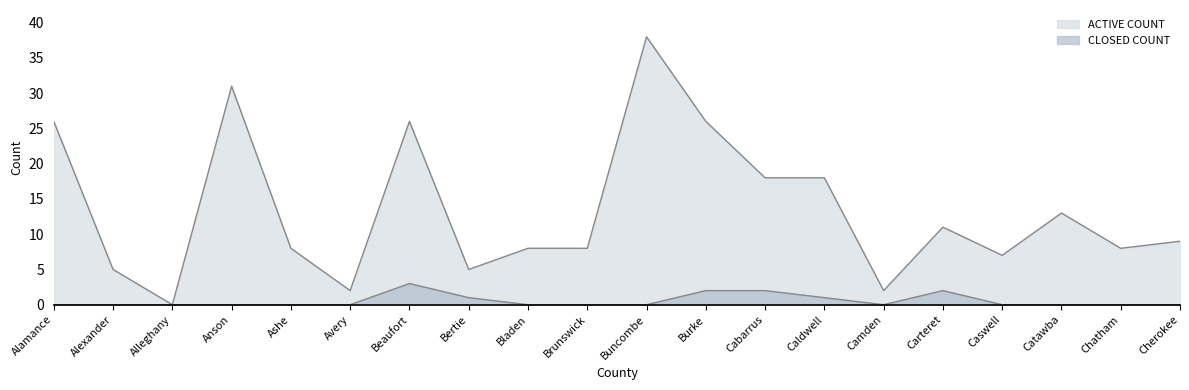

Read the ACTIVE COUNT value at Anson, to the nearest 5.

30